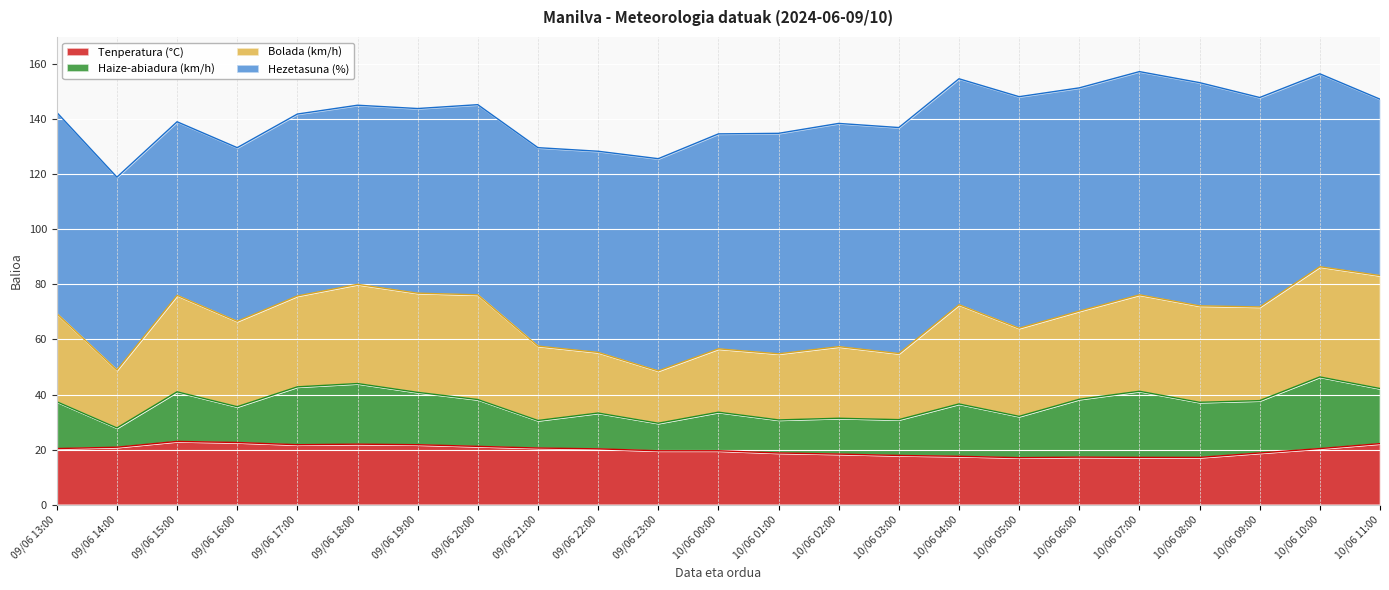

Reading left to right, list all the values displayed in this chart.

Tenperatura (°C): 09/06 13:00=20.4	09/06 14:00=20.9	09/06 15:00=23.0	09/06 16:00=22.6	09/06 17:00=21.8	09/06 18:00=22.0	09/06 19:00=21.8	09/06 20:00=21.2	09/06 21:00=20.6	09/06 22:00=20.3	09/06 23:00=19.6	10/06 00:00=19.6	10/06 01:00=18.8	10/06 02:00=18.4	10/06 03:00=17.9	10/06 04:00=17.6	10/06 05:00=17.1	10/06 06:00=17.3	10/06 07:00=17.2	10/06 08:00=17.2	10/06 09:00=18.8	10/06 10:00=20.4	10/06 11:00=22.2
Haize-abiadura (km/h): 09/06 13:00=17.0	09/06 14:00=7.0	09/06 15:00=18.0	09/06 16:00=13.0	09/06 17:00=21.0	09/06 18:00=22.0	09/06 19:00=19.0	09/06 20:00=17.0	09/06 21:00=10.0	09/06 22:00=13.0	09/06 23:00=10.0	10/06 00:00=14.0	10/06 01:00=12.0	10/06 02:00=13.0	10/06 03:00=13.0	10/06 04:00=19.0	10/06 05:00=15.0	10/06 06:00=21.0	10/06 07:00=24.0	10/06 08:00=20.0	10/06 09:00=19.0	10/06 10:00=26.0	10/06 11:00=20.0
Bolada (km/h): 09/06 13:00=32.0	09/06 14:00=21.0	09/06 15:00=35.0	09/06 16:00=31.0	09/06 17:00=33.0	09/06 18:00=36.0	09/06 19:00=36.0	09/06 20:00=38.0	09/06 21:00=27.0	09/06 22:00=22.0	09/06 23:00=19.0	10/06 00:00=23.0	10/06 01:00=24.0	10/06 02:00=26.0	10/06 03:00=24.0	10/06 04:00=36.0	10/06 05:00=32.0	10/06 06:00=32.0	10/06 07:00=35.0	10/06 08:00=35.0	10/06 09:00=34.0	10/06 10:00=40.0	10/06 11:00=41.0
Hezetasuna (%): 09/06 13:00=73.0	09/06 14:00=70.0	09/06 15:00=63.0	09/06 16:00=63.0	09/06 17:00=66.0	09/06 18:00=65.0	09/06 19:00=67.0	09/06 20:00=69.0	09/06 21:00=72.0	09/06 22:00=73.0	09/06 23:00=77.0	10/06 00:00=78.0	10/06 01:00=80.0	10/06 02:00=81.0	10/06 03:00=82.0	10/06 04:00=82.0	10/06 05:00=84.0	10/06 06:00=81.0	10/06 07:00=81.0	10/06 08:00=81.0	10/06 09:00=76.0	10/06 10:00=70.0	10/06 11:00=64.0